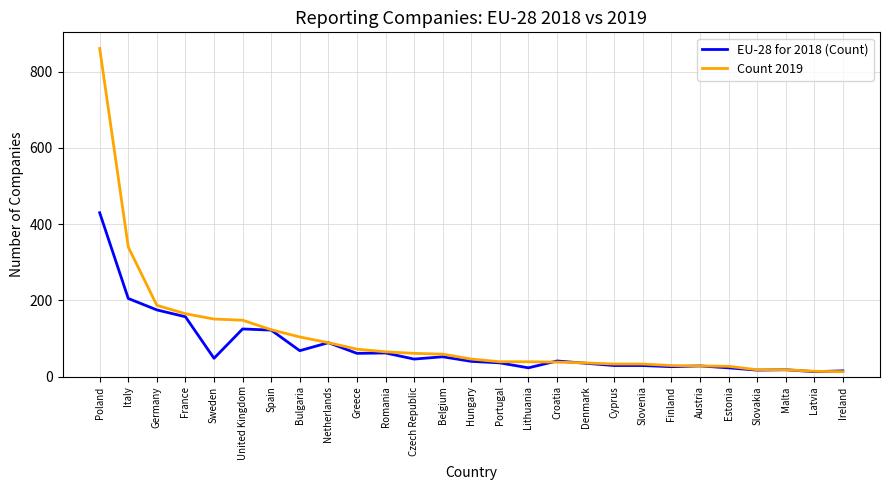

What is the maximum value shown in the chart?

861